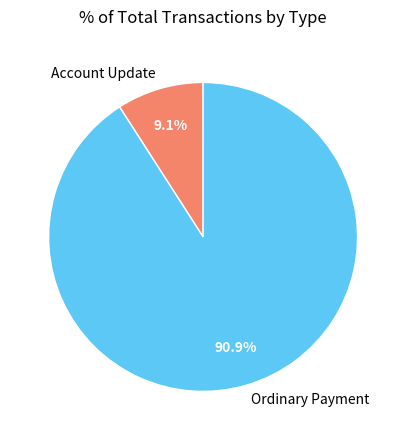

What is the total percentage of Ordinary Payment and Account Update?

100.0%